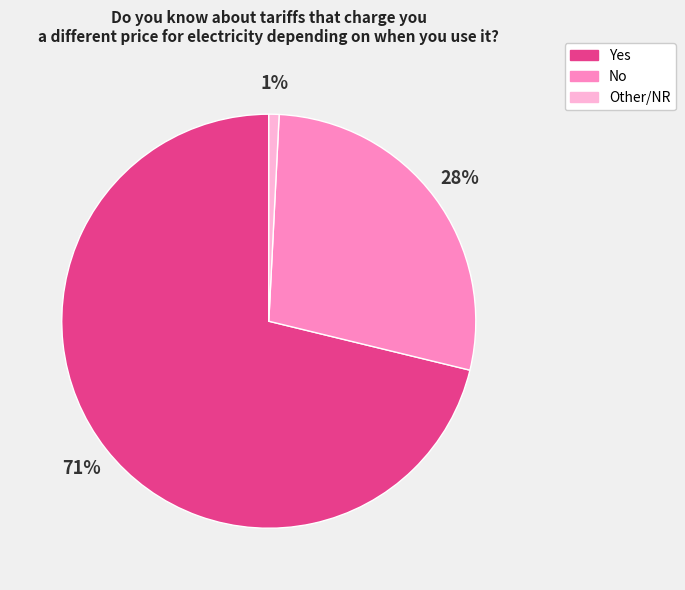

To the nearest percent, what percentage of the pie is Other/NR?

1%